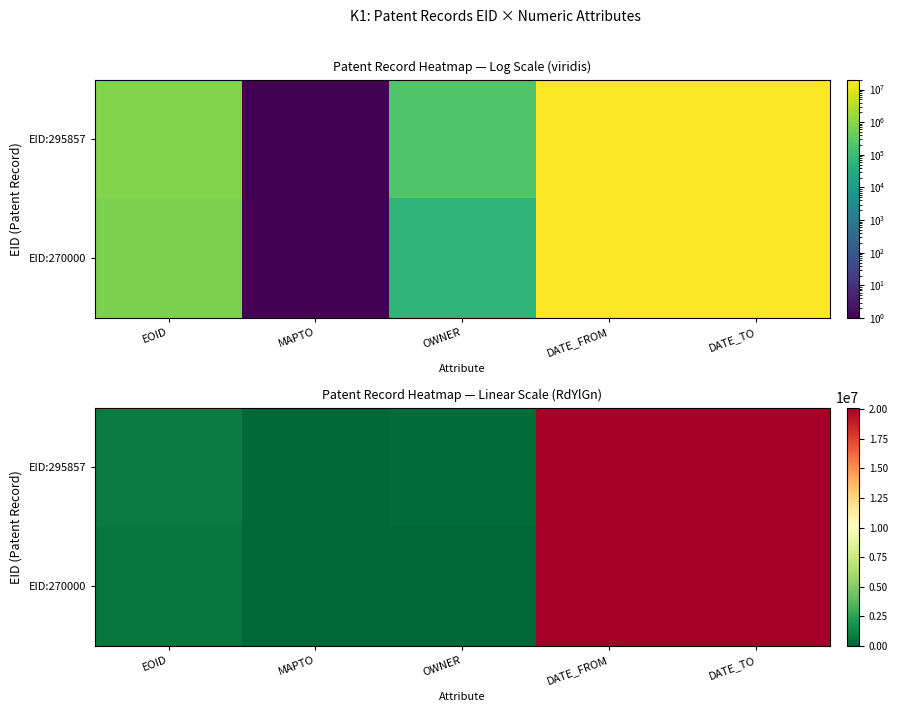

What is the highest value of the EID:295857 series?

20130221